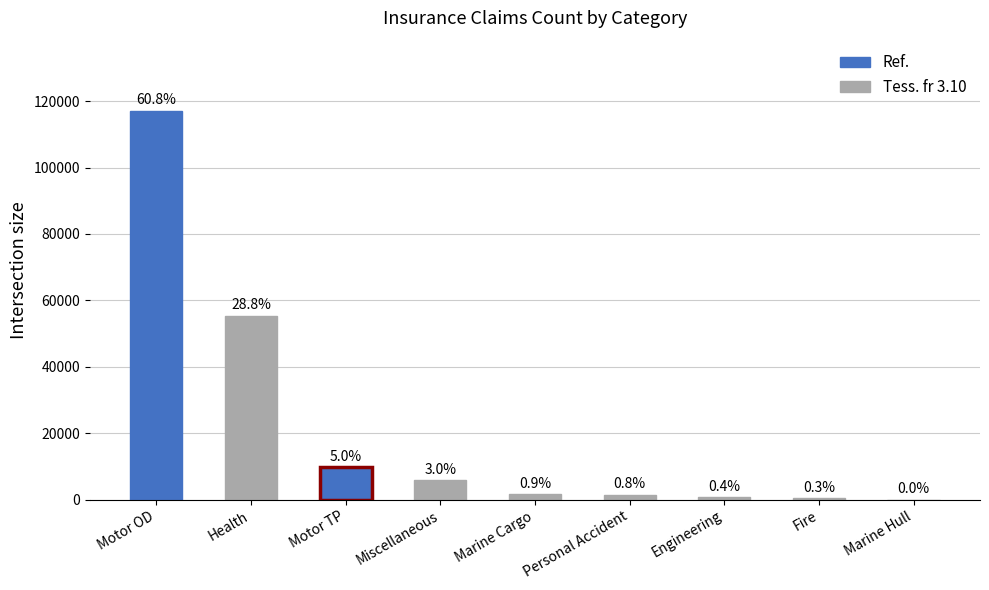

What is the sum of all values?

192757